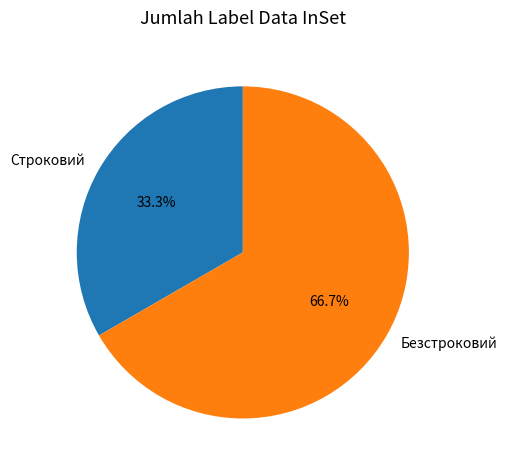

What is the majority slice?

Безстроковий